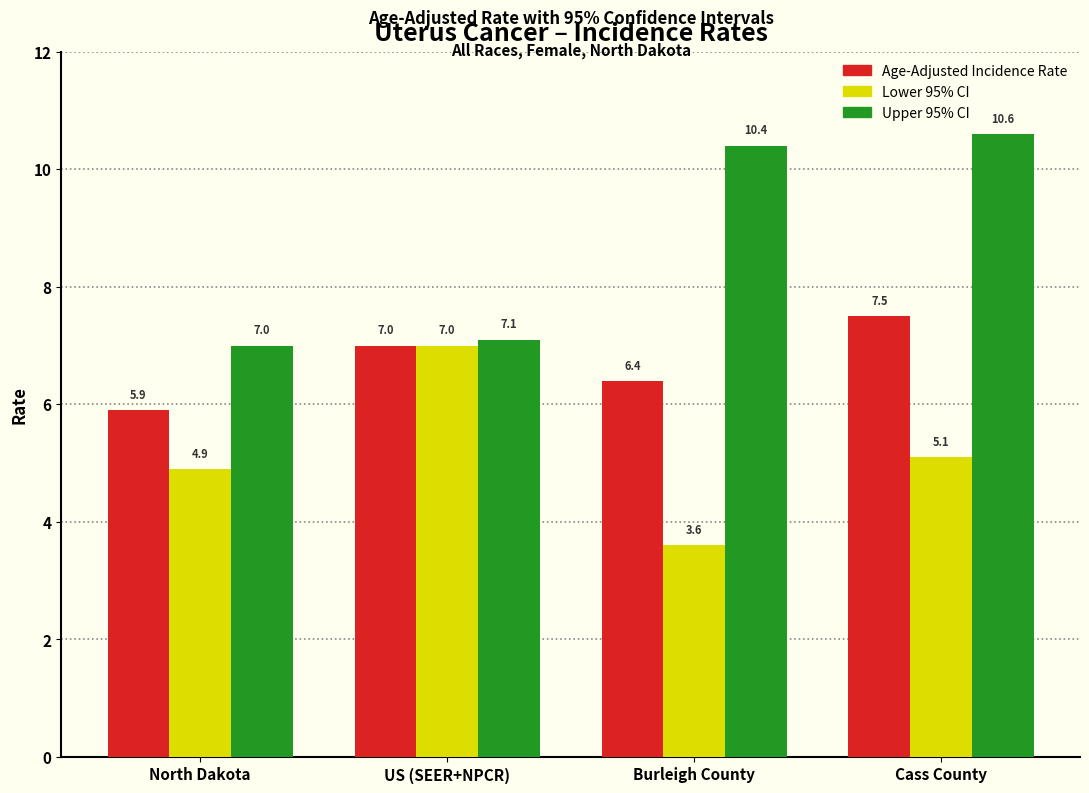

What is the value of the Age-Adjusted Incidence Rate bar at the 3rd from the left?

6.4